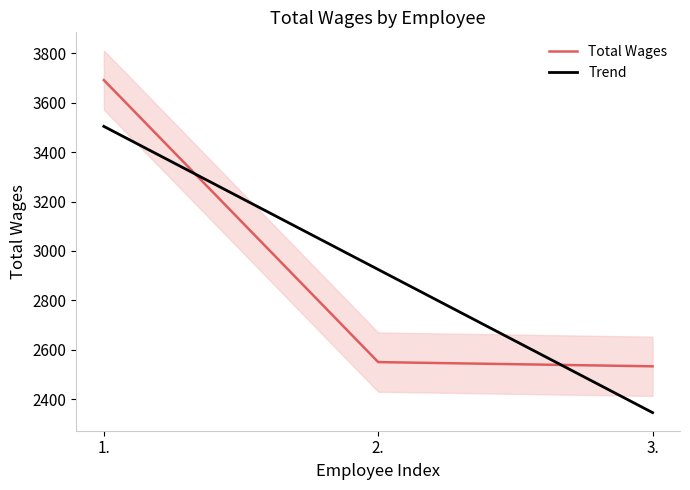

Approximately how many times larger is the value at 1. compared to 3.?

1.5